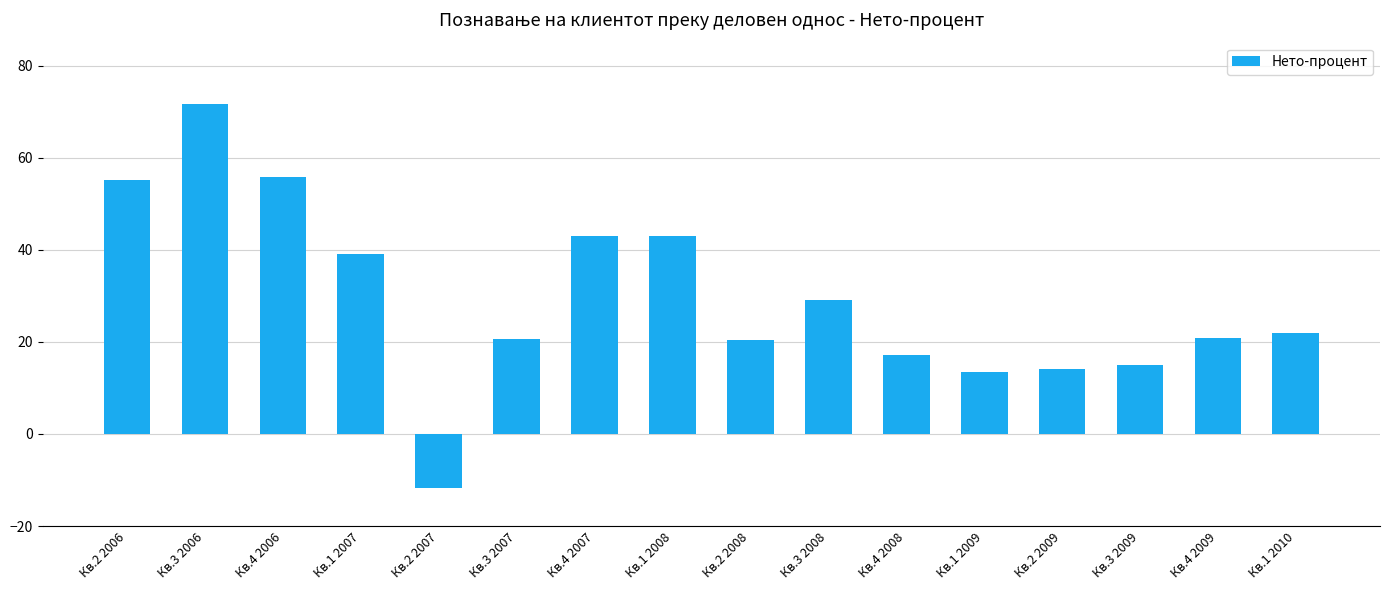

The value at Кв.1 2010 is 11.1. True or false?

False